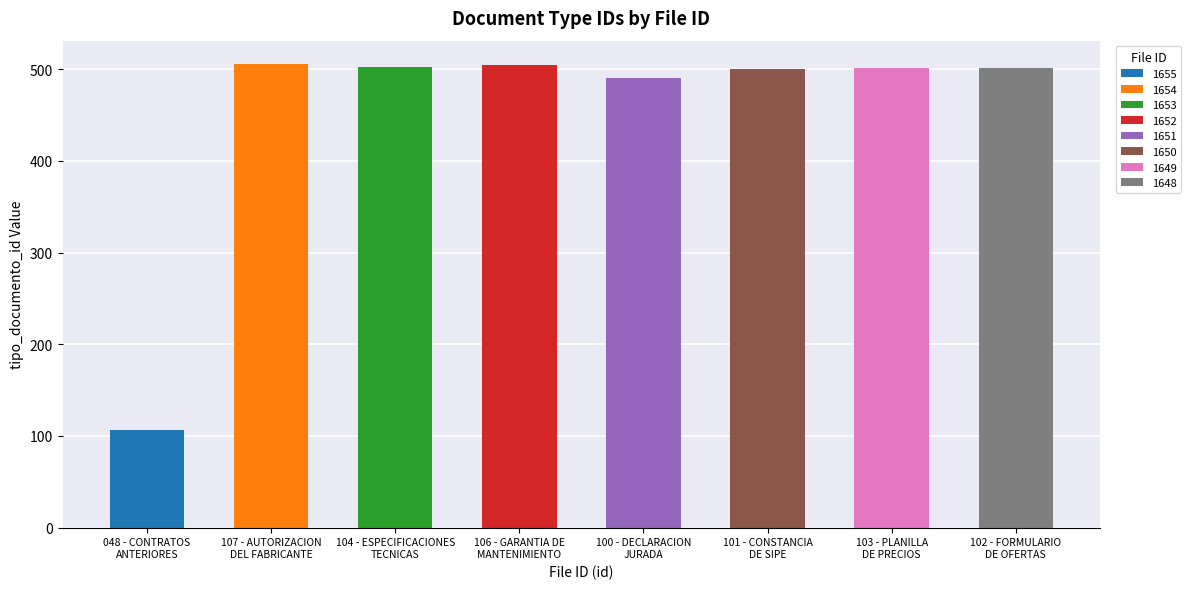

What is the change in value from 1651 to 1649?

+11